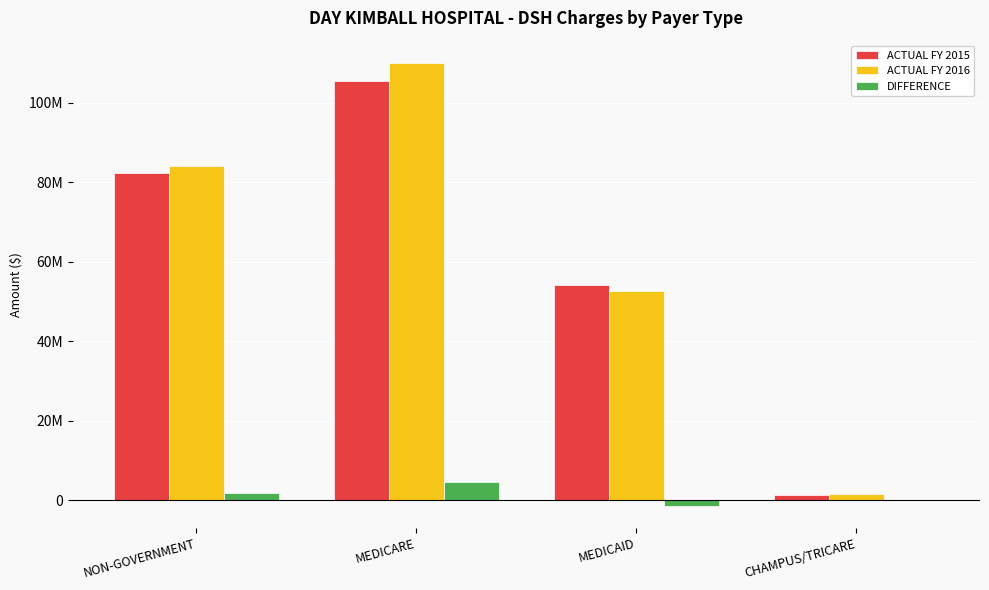

What is the difference between the maximum and minimum values in the DIFFERENCE series?

5867160